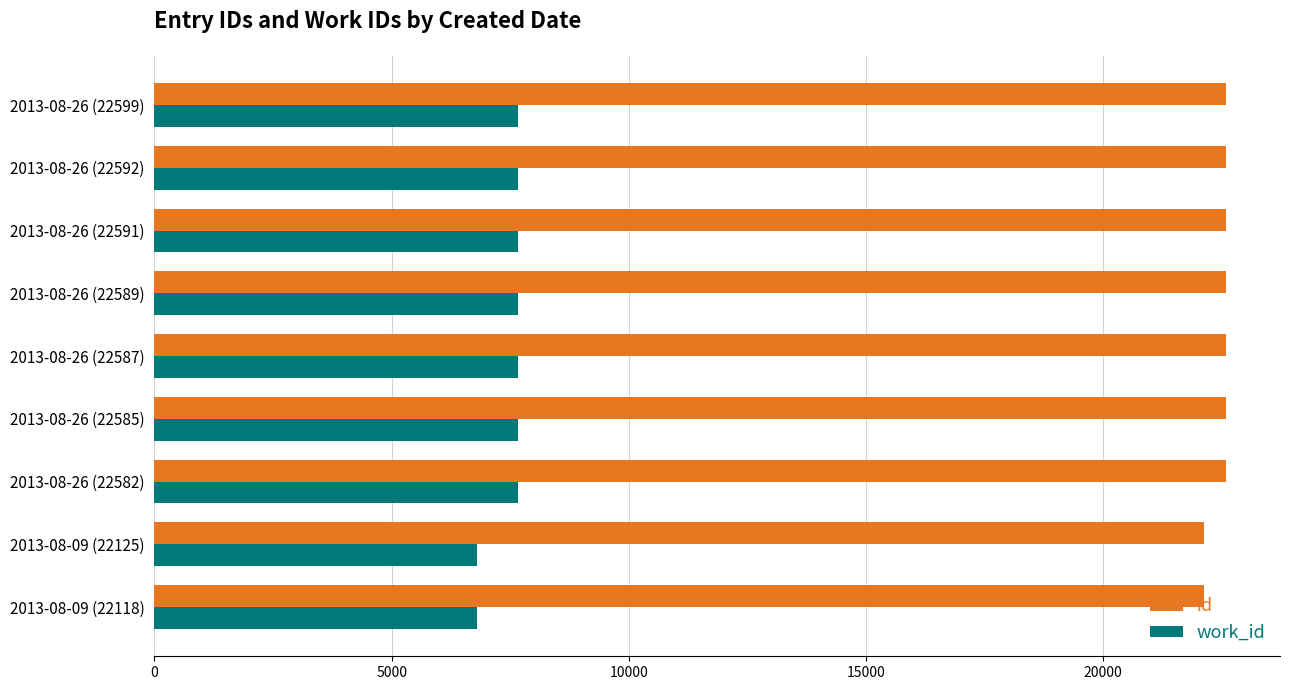

At how many categories does at least one series exceed 14666?

9